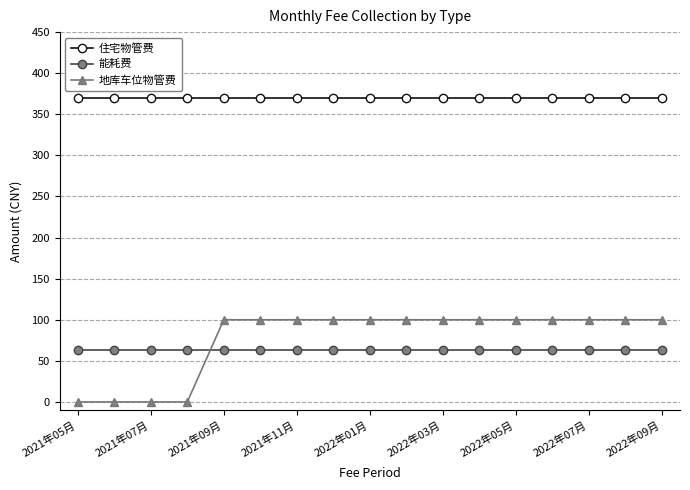

True or false: 能耗费 and 住宅物管费 cross at least once.

False